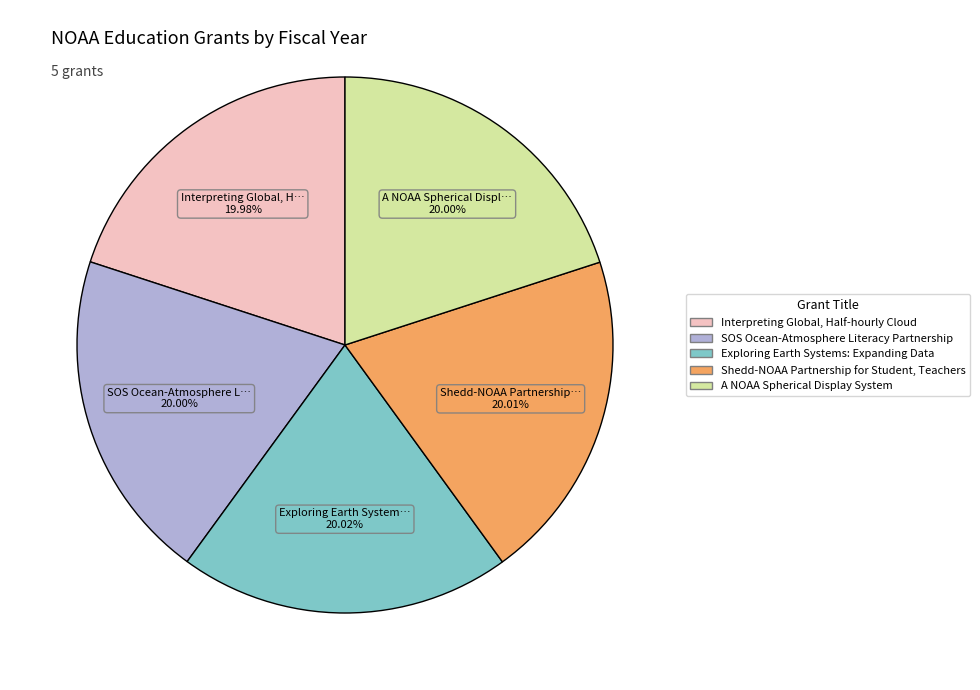

Approximately how many times larger is the value at A NOAA Spherical Display System compared to Interpreting Global, Half-hourly Cloud?

1.0